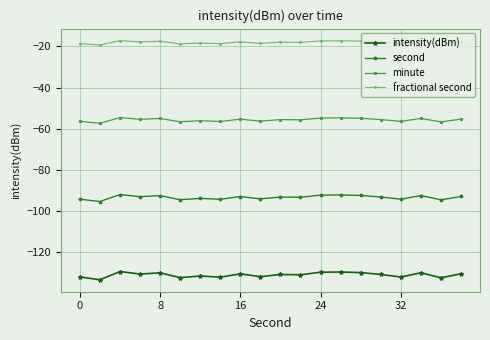

What is the sum of all fractional second values?

-361.6